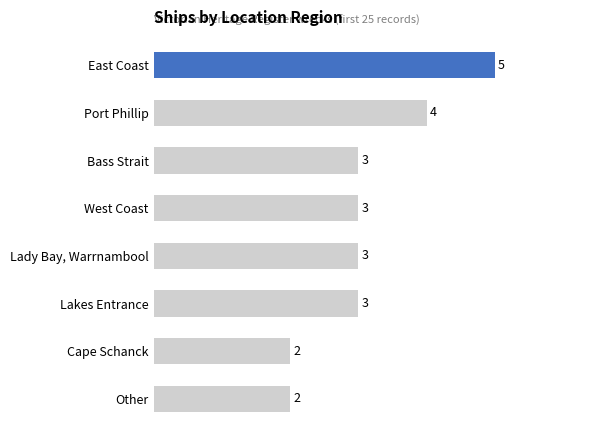

What is the greatest value displayed?

5